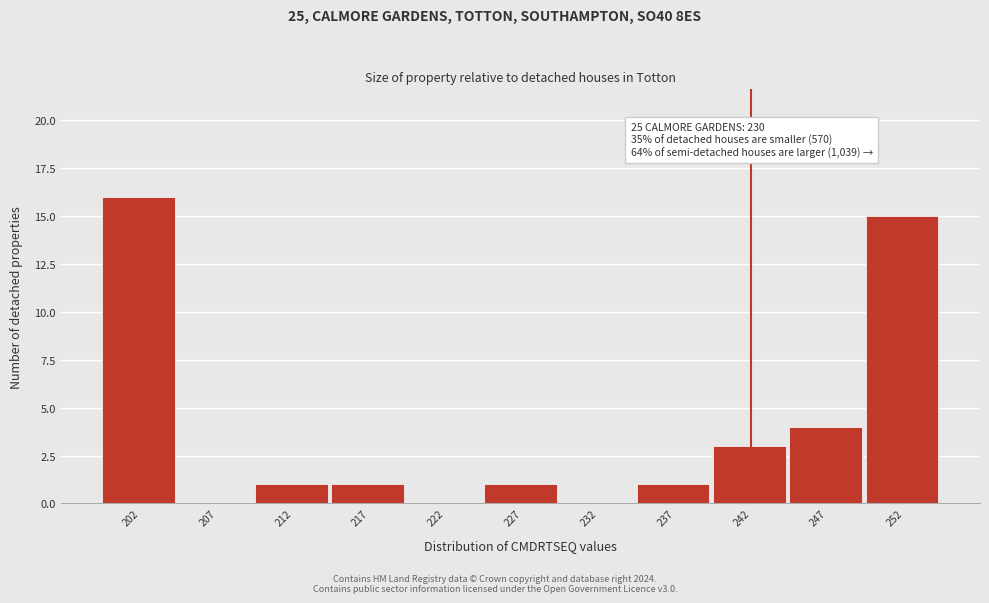

Reading left to right, what are all the values shown in this chart?

202=16	207=0	212=1	217=1	222=0	227=1	232=0	237=1	242=3	247=4	252=15